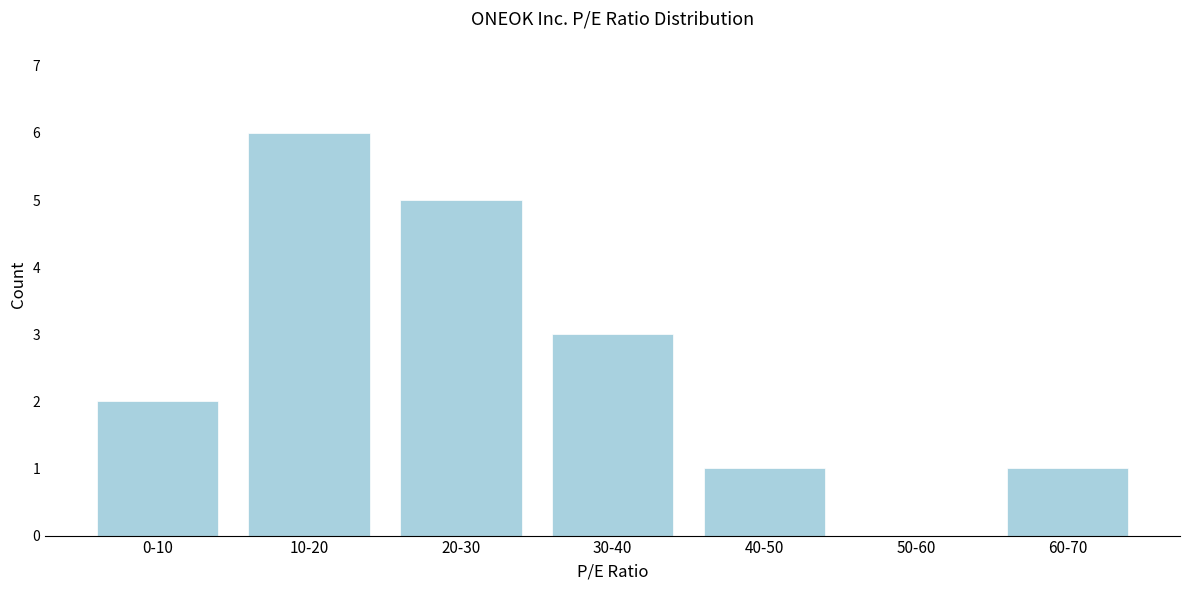

Reading left to right, list all the values displayed in this chart.

0-10=2	10-20=6	20-30=5	30-40=3	40-50=1	50-60=0	60-70=1